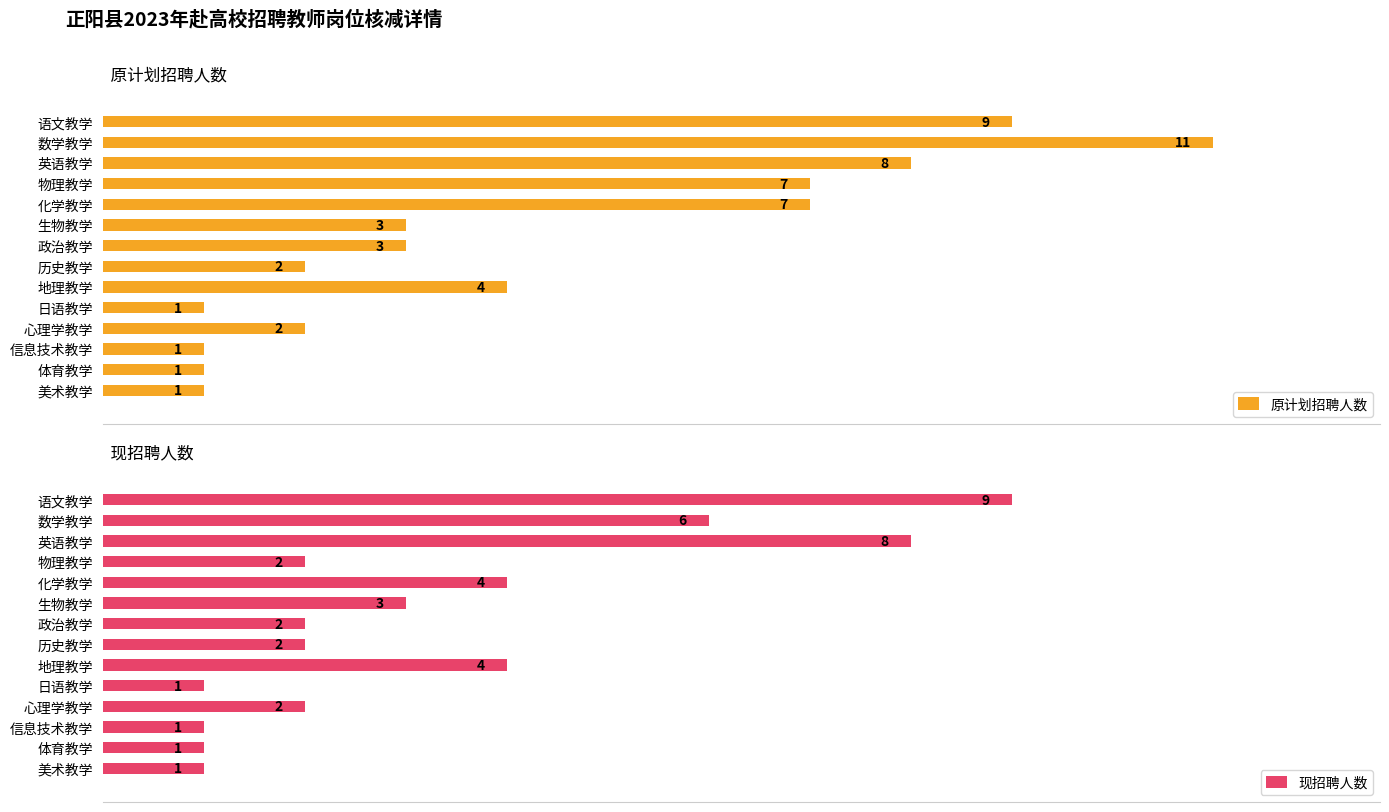

Reading right to left, transcribe all the data shown in this chart.

原计划招聘人数: 1	1	1	2	1	4	2	3	3	7	7	8	11	9
现招聘人数: 1	1	1	2	1	4	2	2	3	4	2	8	6	9